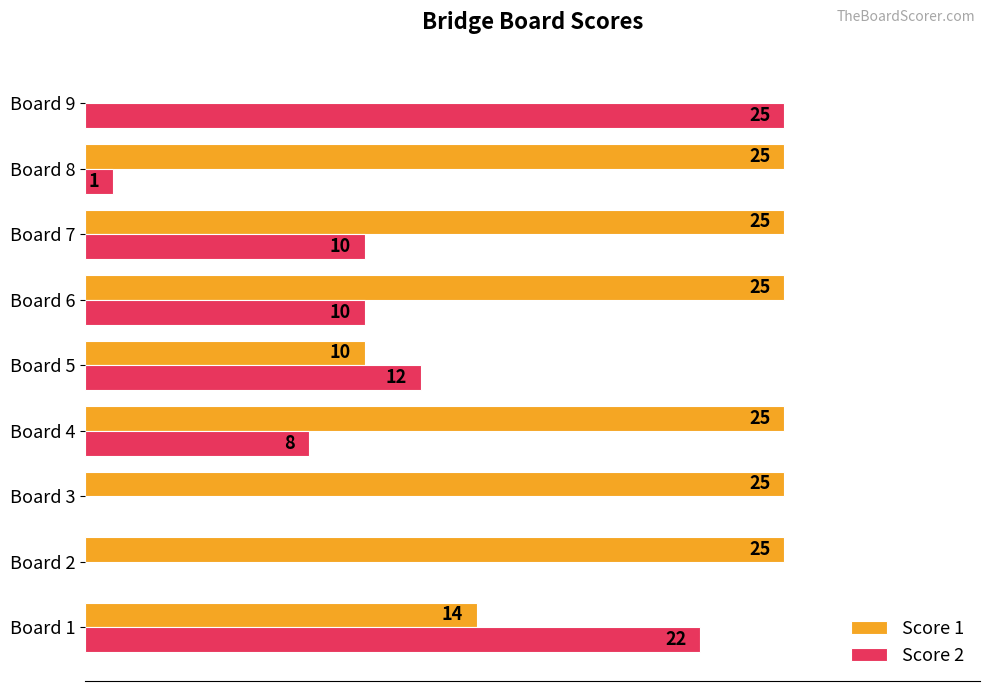

Which series has the largest total across all categories?

Score 1